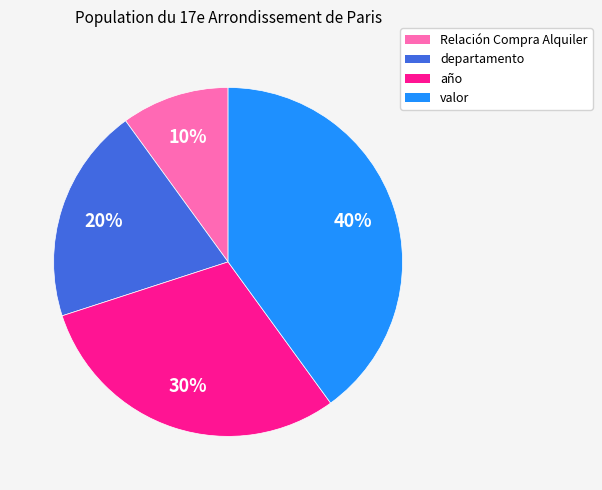

Combined, do departamento and Relación Compra Alquiler account for over 50%?

No